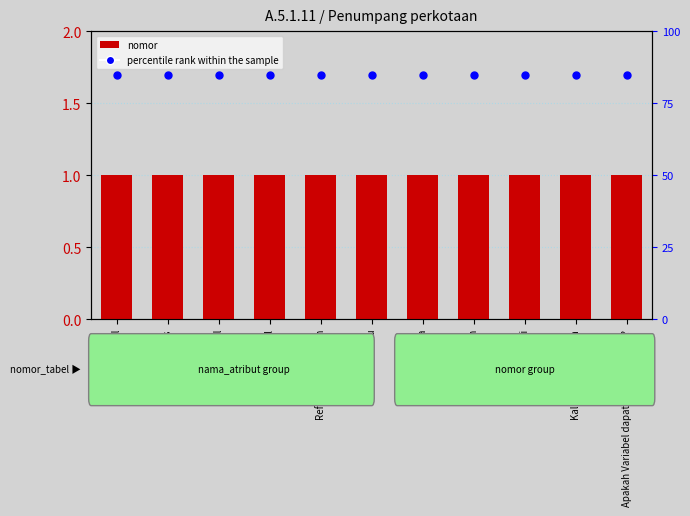

Which series has the widest spread of Y values?

nomor